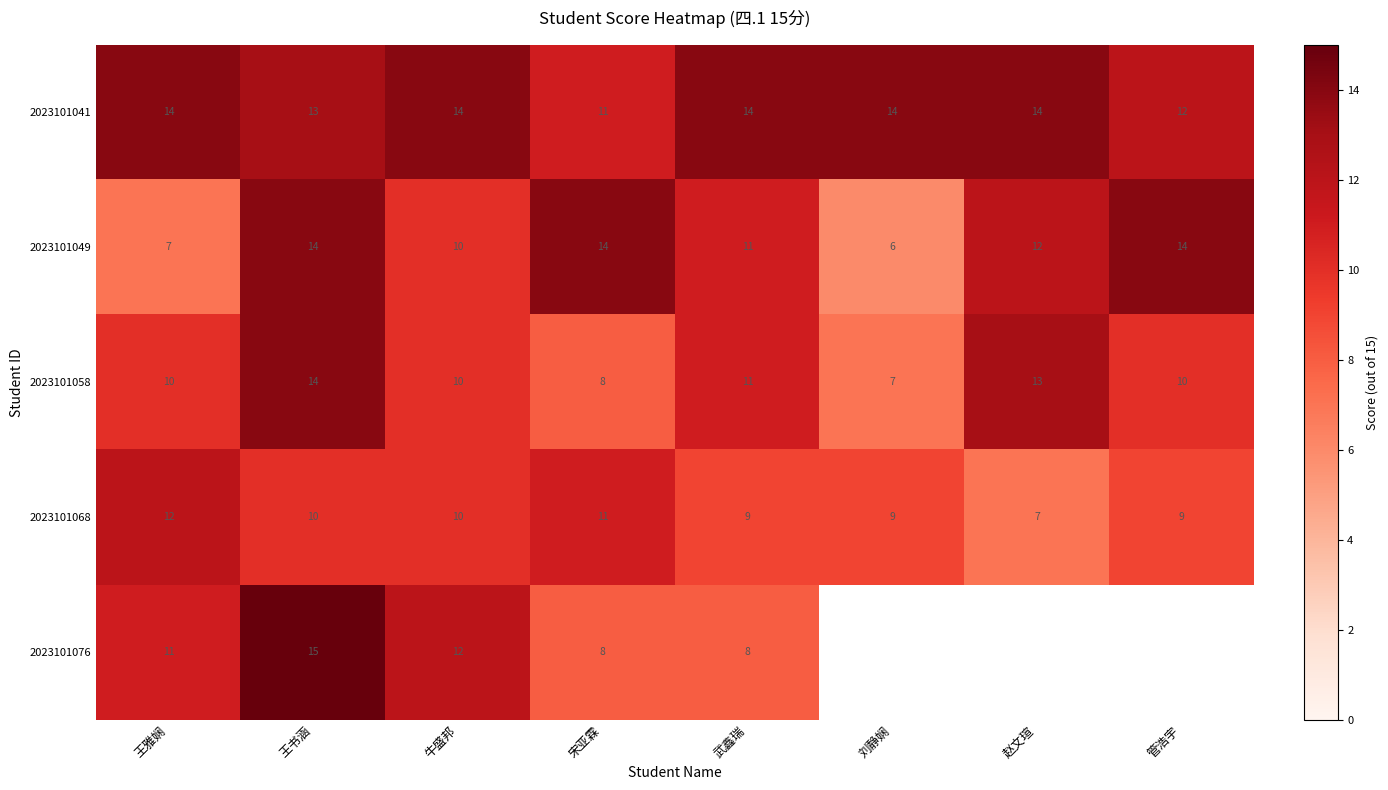

Is the value of 2023101076 at 牛盛邦 greater than the value of 2023101049 at 武鑫瑞?

Yes